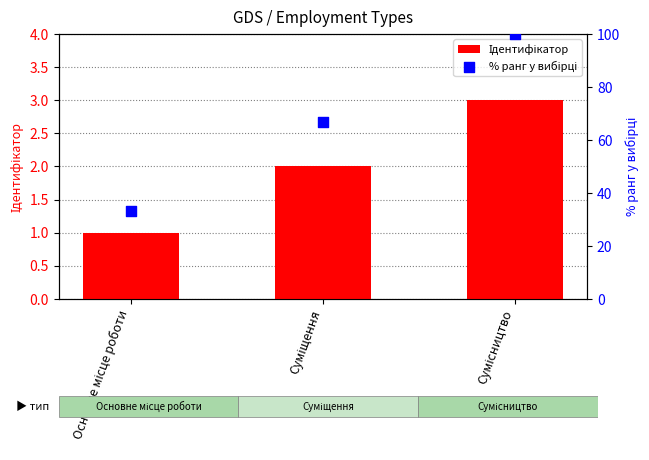

Which series reaches the minimum Y coordinate?

Ідентифікатор